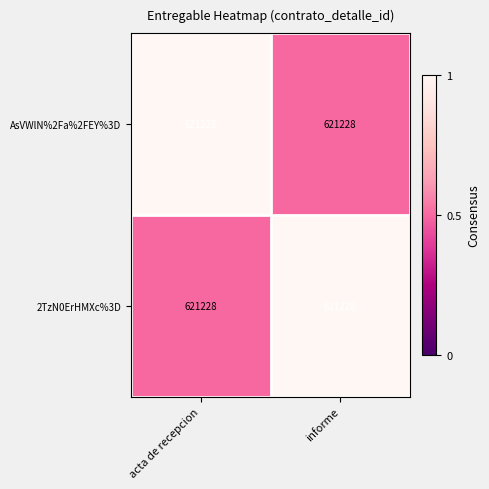

The AsVWlN%2Fa%2FEY%3D series shows 0.5 at informe. True or false?

True